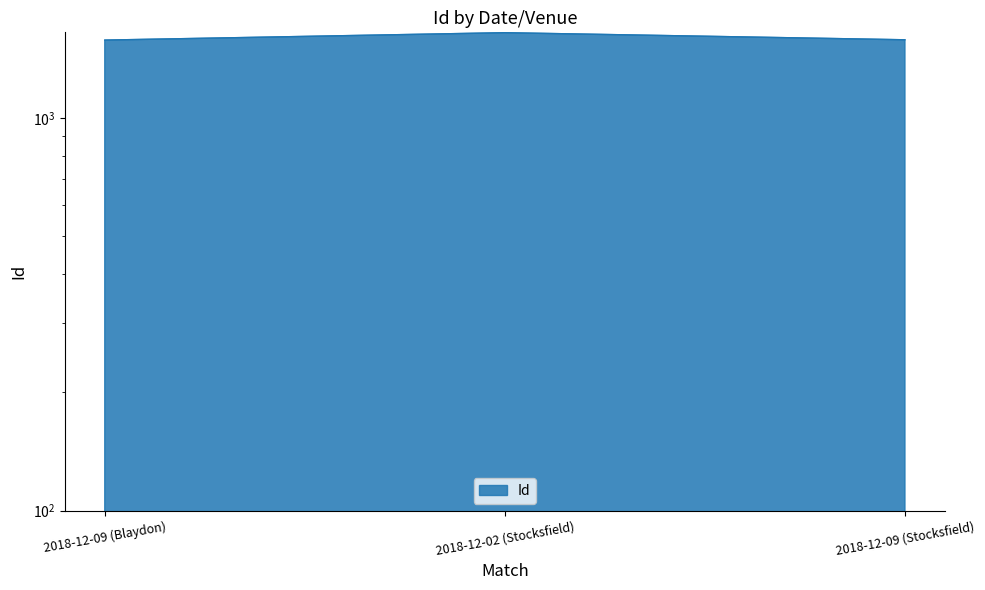

What position from the left is 2018-12-02 (Stocksfield)?

2